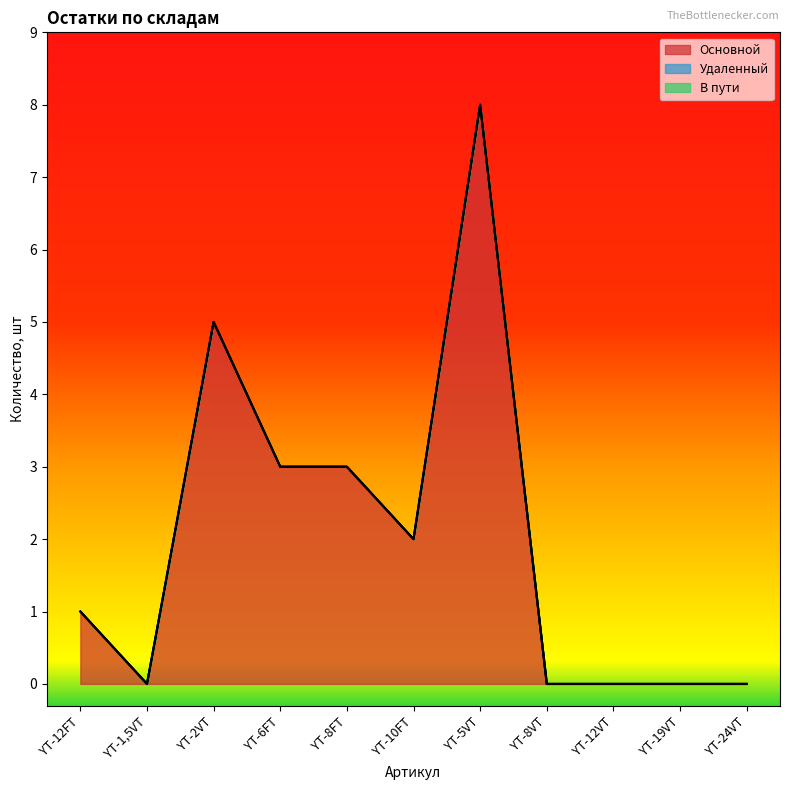

How many lines are shown in the chart?

3